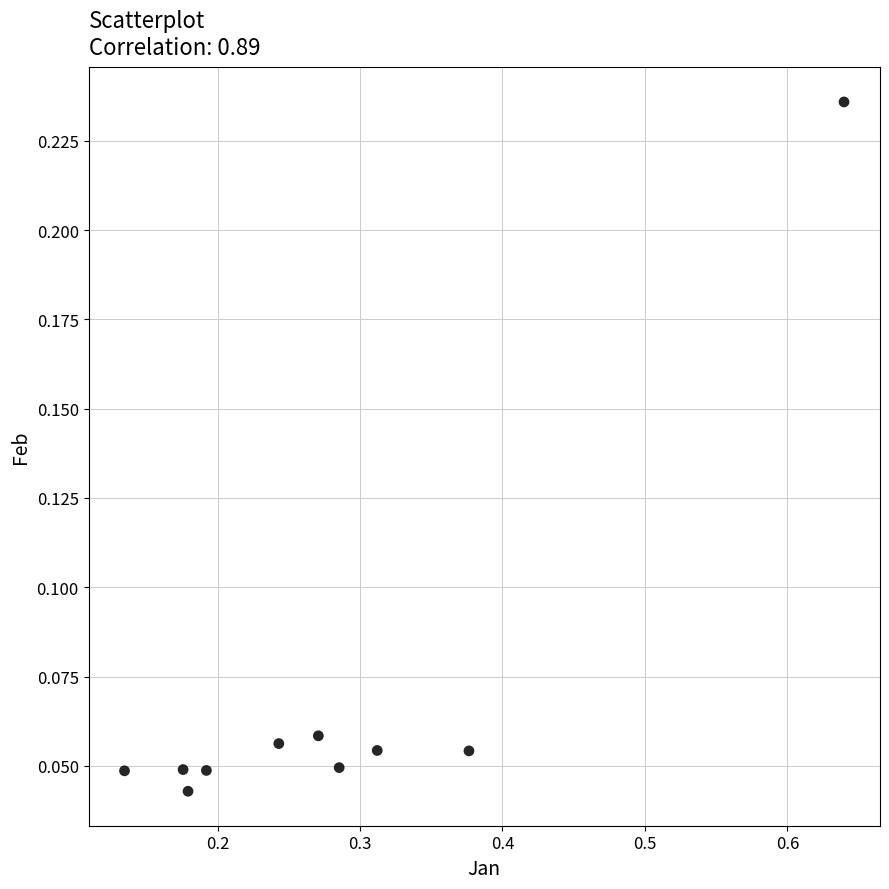

What is the range of X values (max minus min)?

0.5